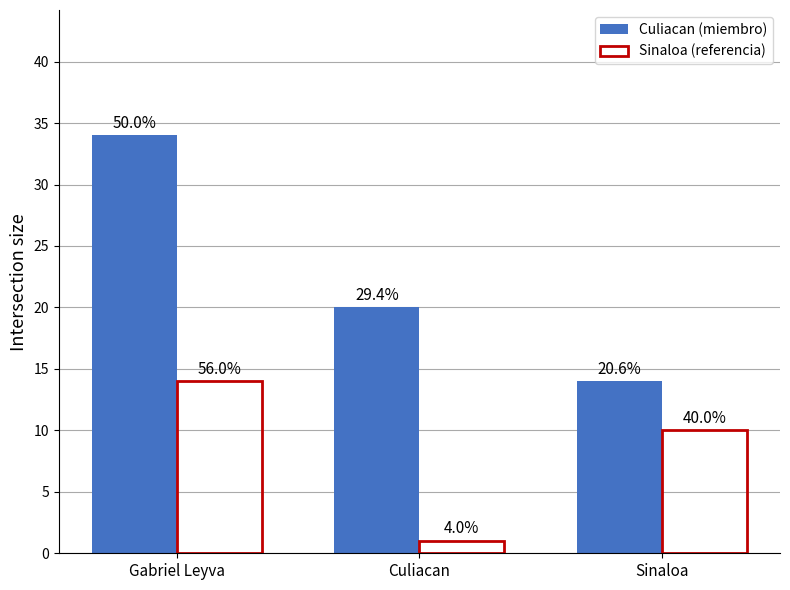

How many bars are there in each group?

2